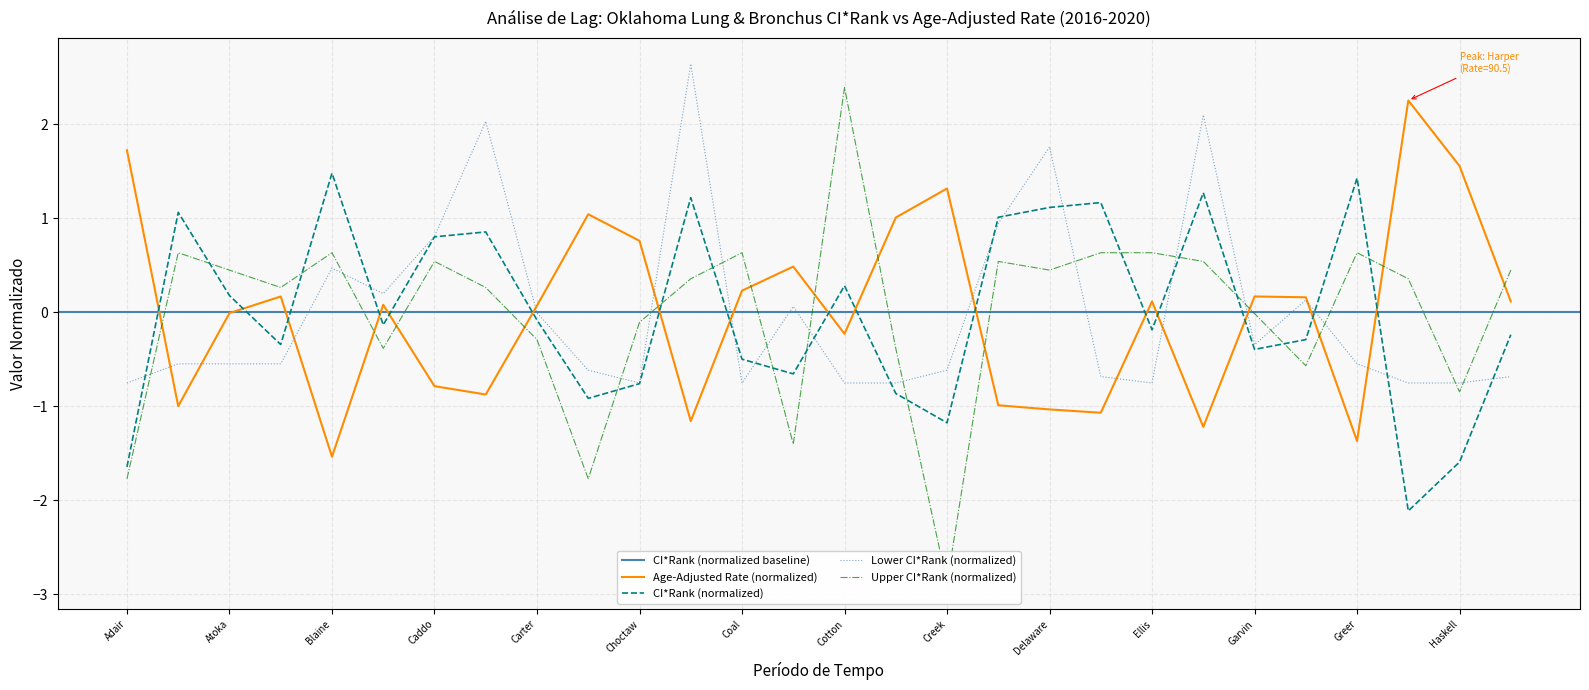

What is the maximum value for CI*Rank?

1.5